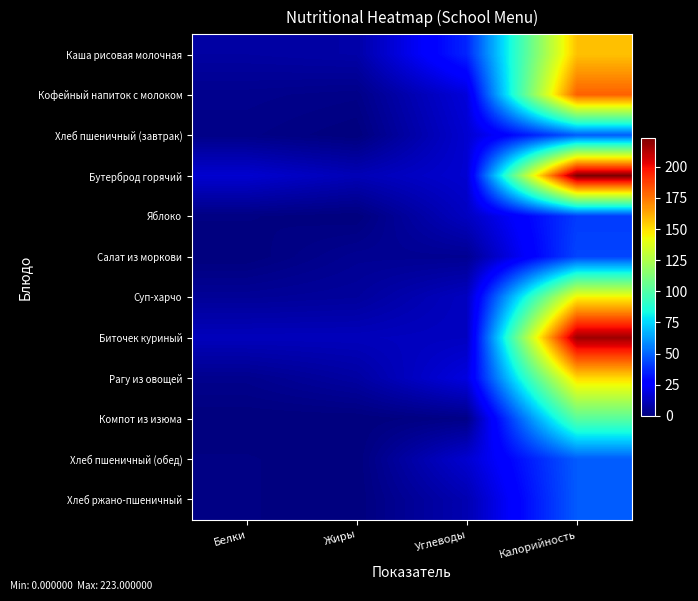

How many series are shown in this chart?

12